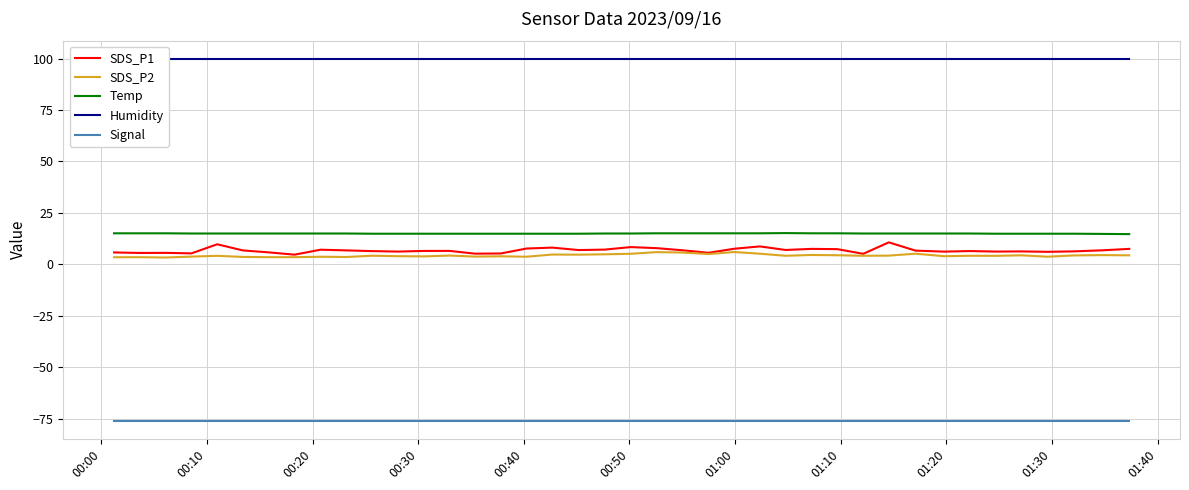

True or false: SDS_P2 and Signal cross at least once.

False